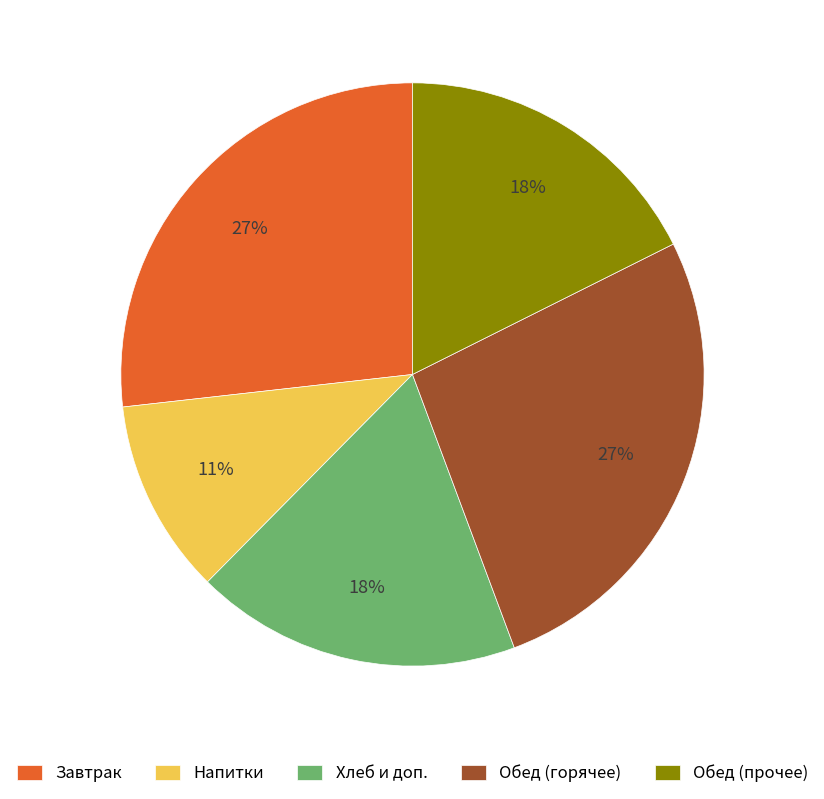

To the nearest percent, what portion does Обед (прочее) represent?

18%